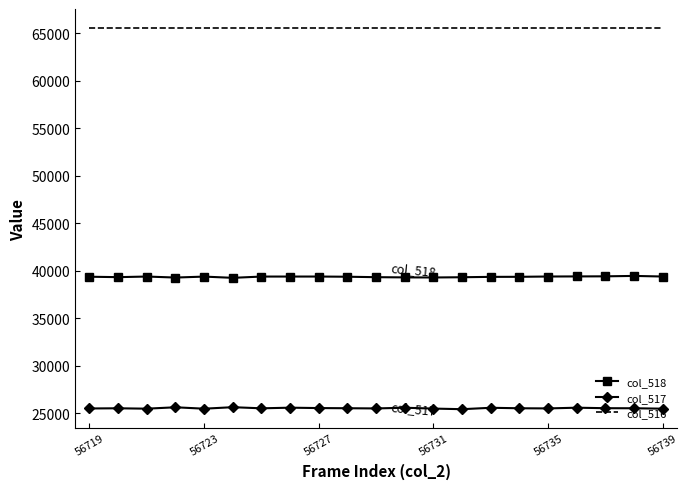

List the series in order of their peak value, lowest first.

col_517, col_518, col_516